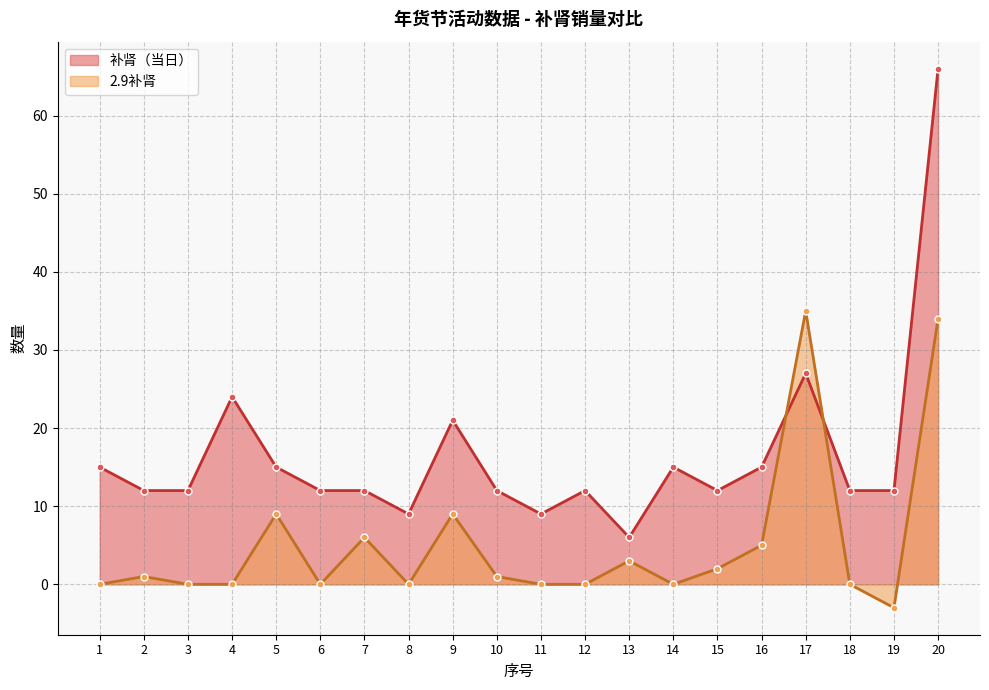

True or false: 补肾（当日） has more than 0 interior local peaks.

True